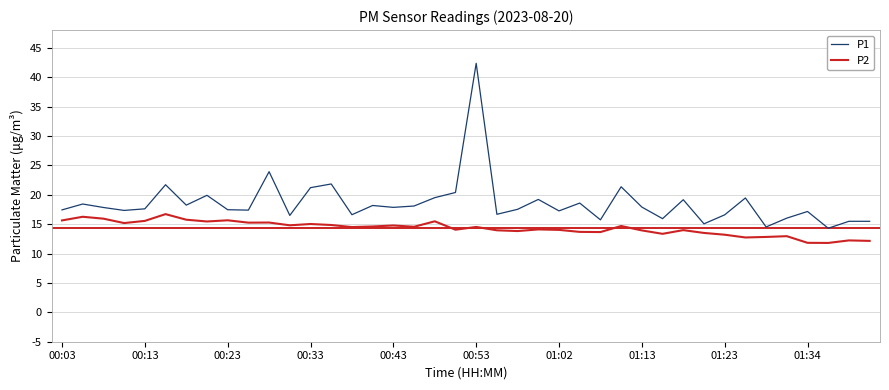

In P2, how many points are lower than both neighbors (excluding endpoints)?

12